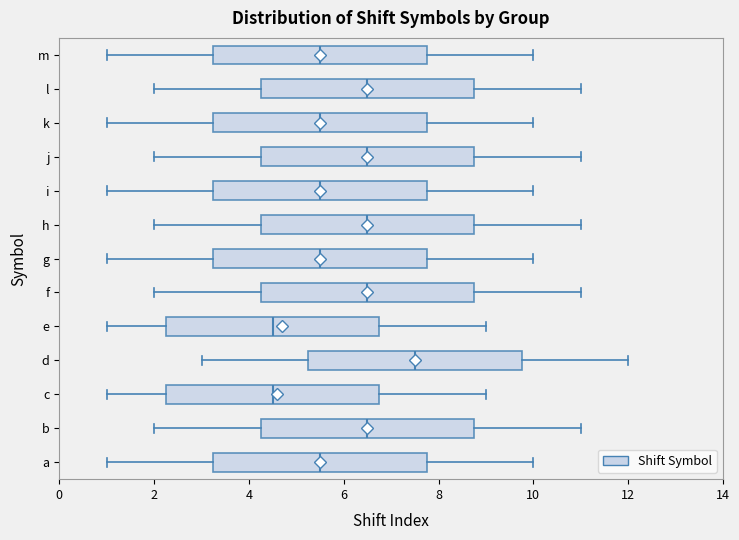

Reading bottom to top, transcribe this box plot: for each box, give where its median line is, the range the box spans, and where its two whiskers end, as read against the x-axis. The values are not printed on the chart, so give them approximately, as read against the axis.

a: median 5.6, box 3.2 to 7.8, whiskers 1.0 to 10.0
b: median 6.6, box 4.2 to 8.8, whiskers 2.0 to 11.0
c: median 4.6, box 2.2 to 6.8, whiskers 1.0 to 9.0
d: median 7.6, box 5.2 to 9.8, whiskers 3.0 to 12.0
e: median 4.6, box 2.2 to 6.8, whiskers 1.0 to 9.0
f: median 6.6, box 4.2 to 8.8, whiskers 2.0 to 11.0
g: median 5.6, box 3.2 to 7.8, whiskers 1.0 to 10.0
h: median 6.6, box 4.2 to 8.8, whiskers 2.0 to 11.0
i: median 5.6, box 3.2 to 7.8, whiskers 1.0 to 10.0
j: median 6.6, box 4.2 to 8.8, whiskers 2.0 to 11.0
k: median 5.6, box 3.2 to 7.8, whiskers 1.0 to 10.0
l: median 6.6, box 4.2 to 8.8, whiskers 2.0 to 11.0
m: median 5.6, box 3.2 to 7.8, whiskers 1.0 to 10.0